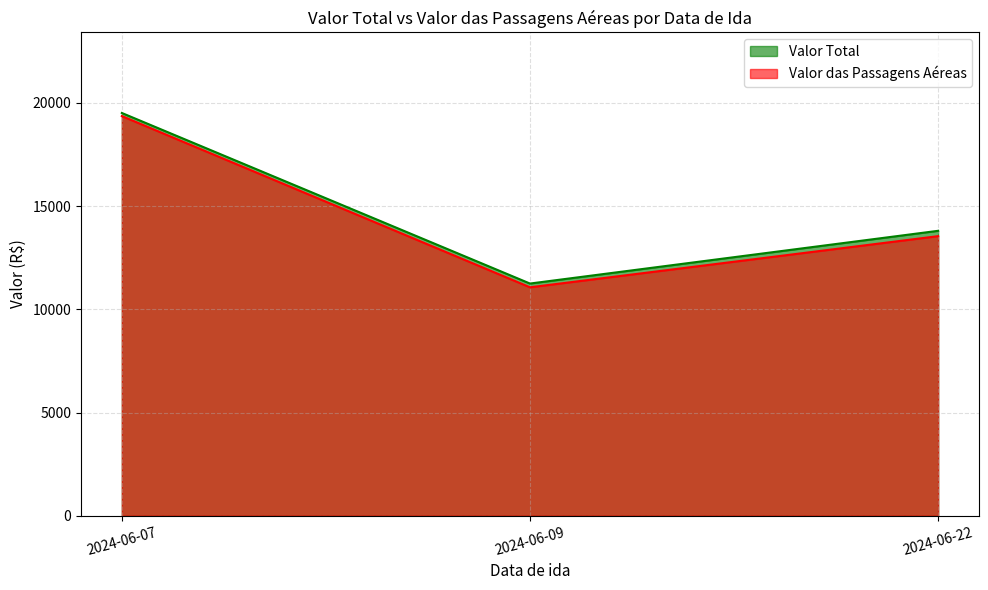

How many lines are shown in the chart?

2